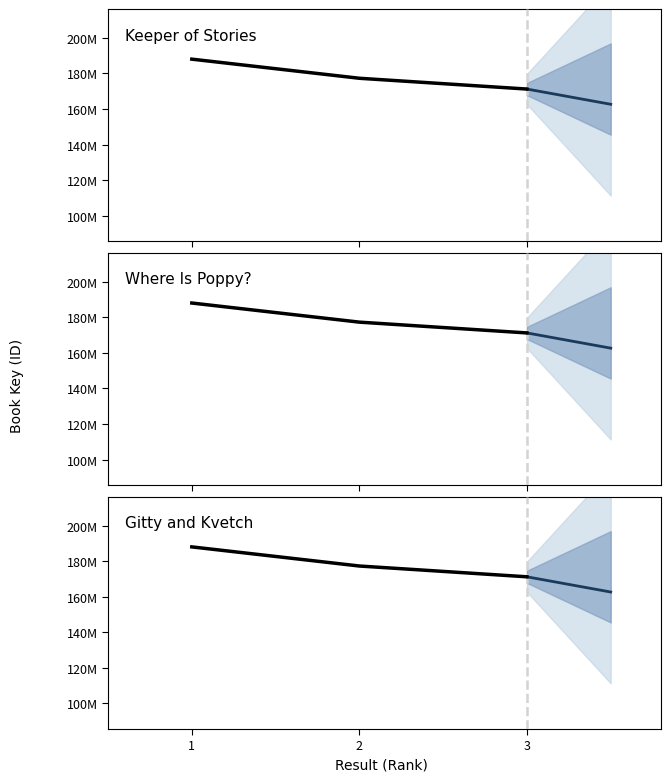

Which category has the highest value across all series?

1